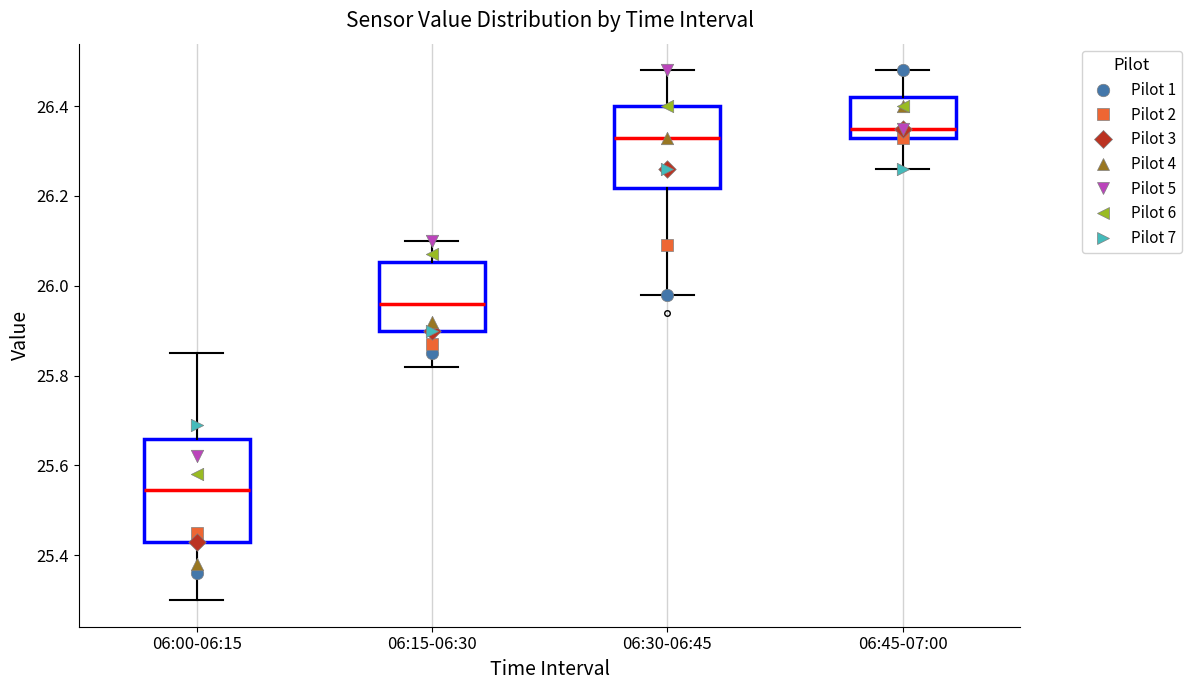

Reading left to right, transcribe this box plot: for each box, give where its median line is, the range the box spans, and where its two whiskers end, as read against the y-axis. The values are not printed on the chart, so give them approximately, as read against the axis.

06:00-06:15: median 25.54, box 25.44 to 25.66, whiskers 25.30 to 25.86
06:15-06:30: median 25.96, box 25.90 to 26.06, whiskers 25.82 to 26.10
06:30-06:45: median 26.34, box 26.22 to 26.40, whiskers 25.98 to 26.48
06:45-07:00: median 26.36, box 26.34 to 26.42, whiskers 26.26 to 26.48